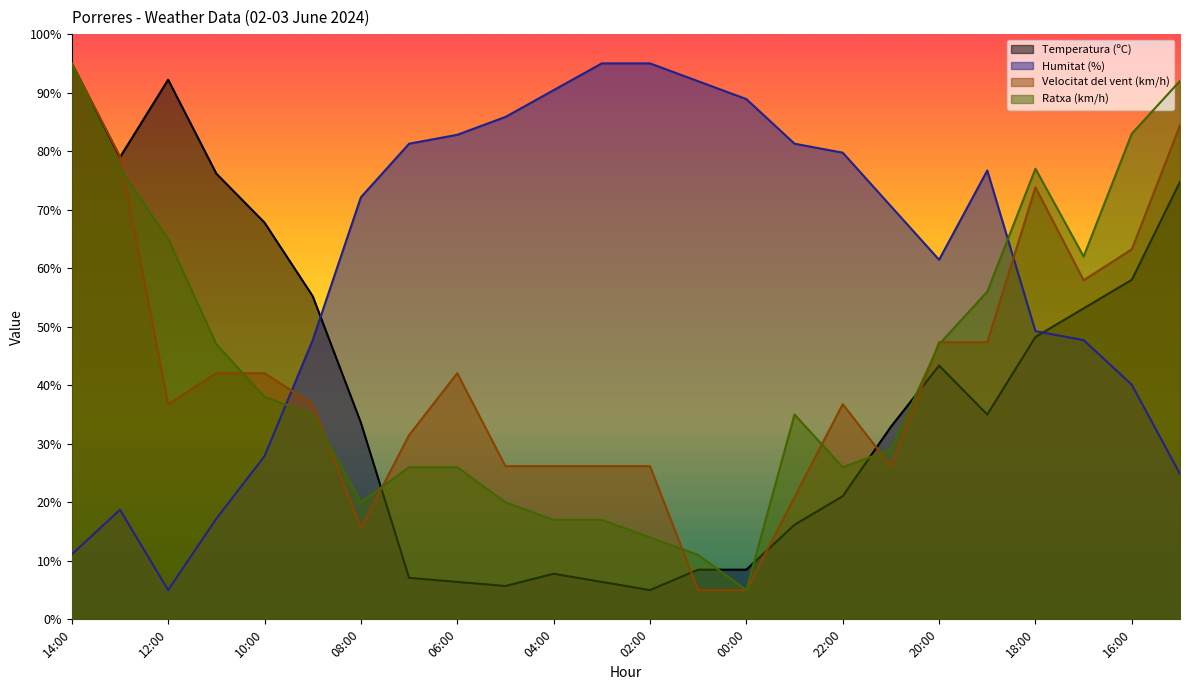

How many lines are shown in the chart?

4